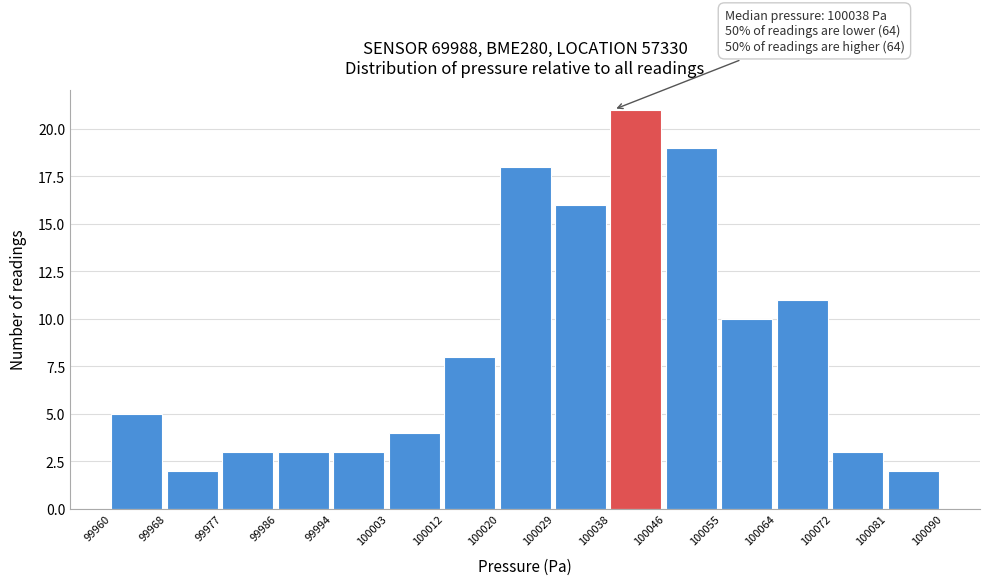

Over which range of the x-axis is the bar tallest?

100038 to 100046